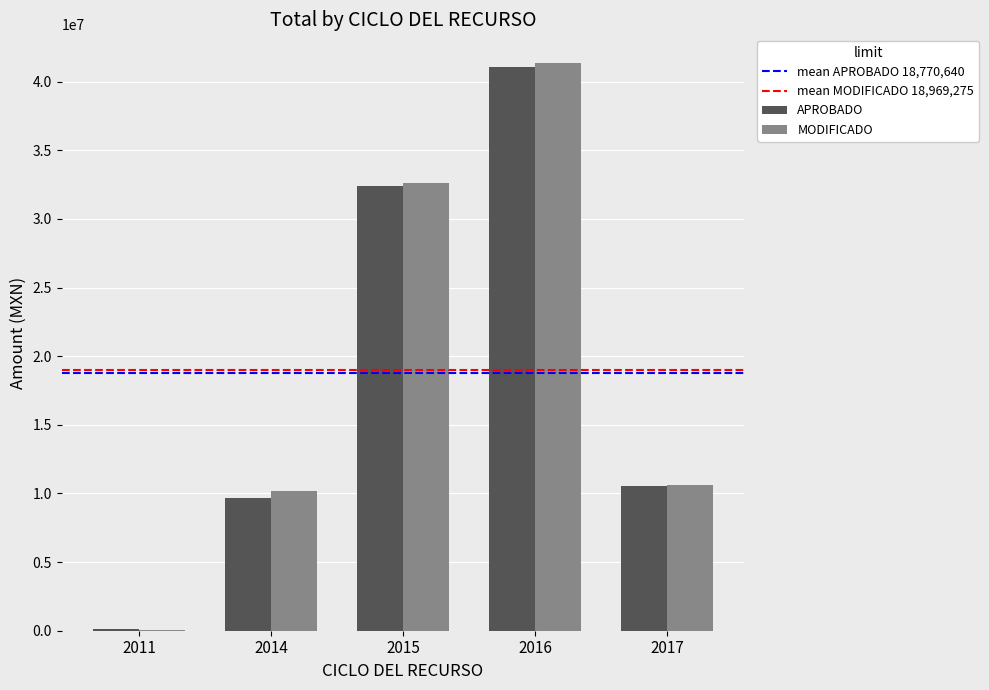

The value of APROBADO at 2015 is 12469260.1. True or false?

False